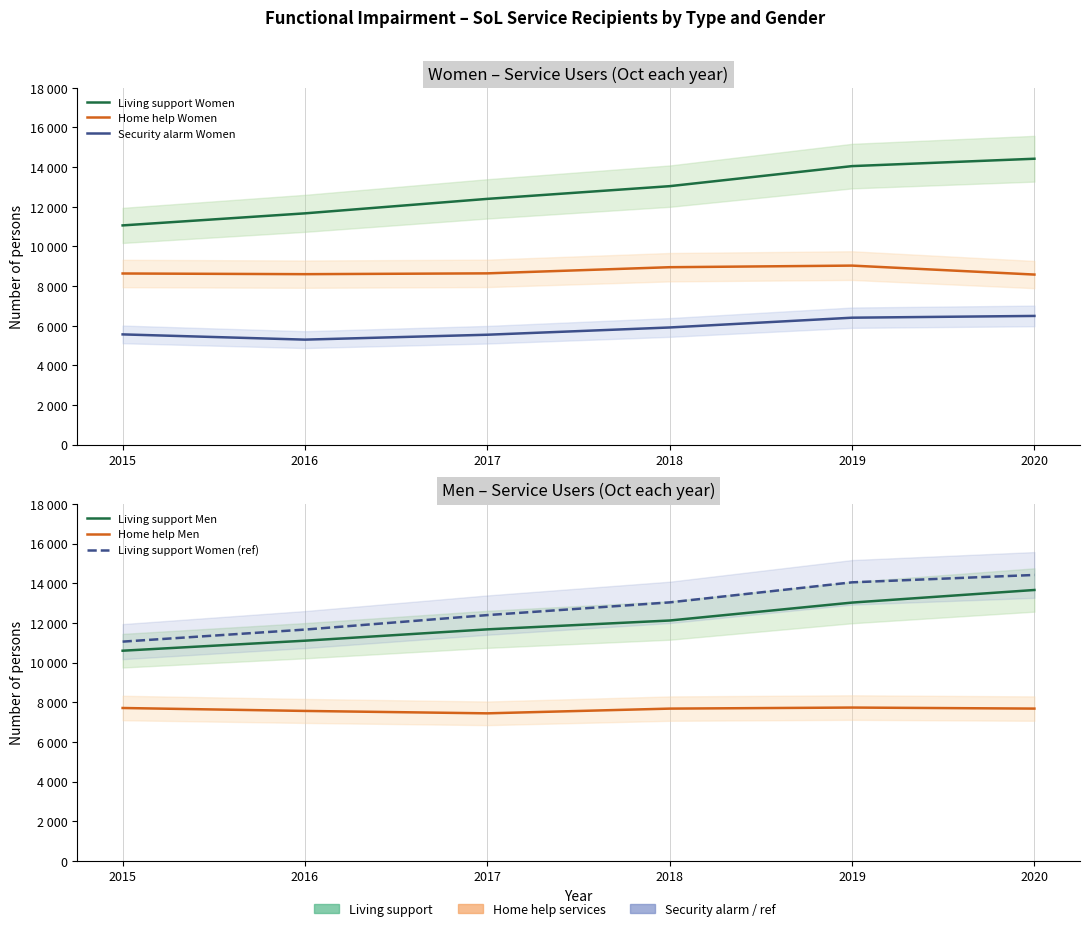

True or false: Living support Men has more than 1 points higher than both neighbors.

False